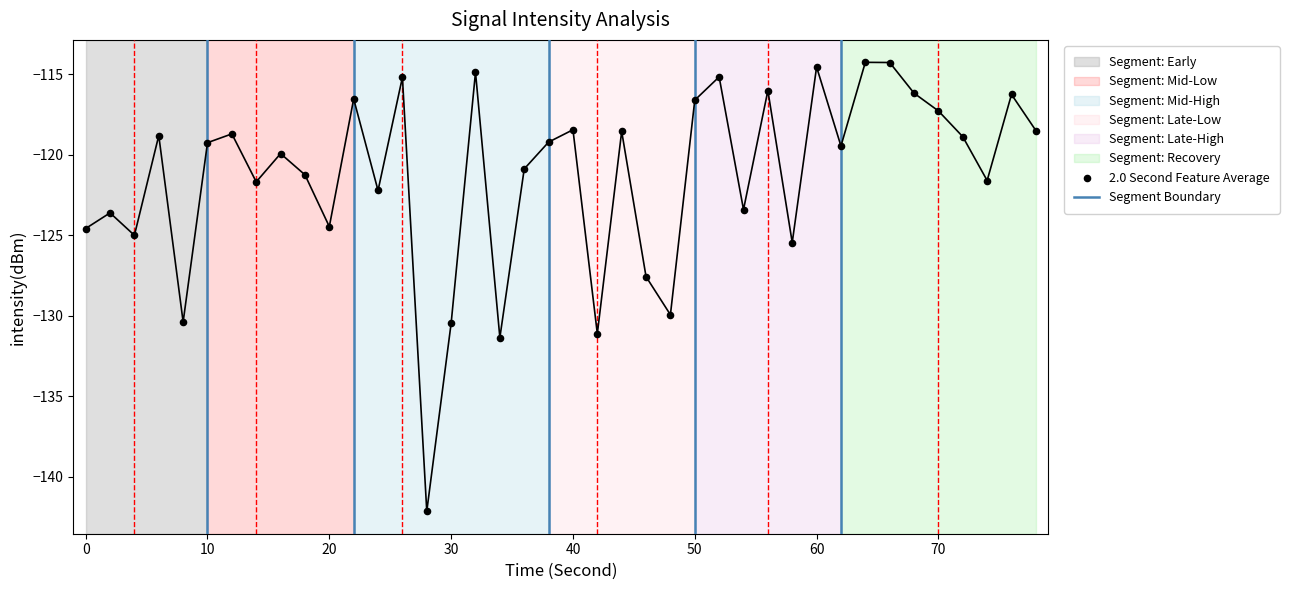

What Y value in the scatter plot is closest to -128?

-127.6